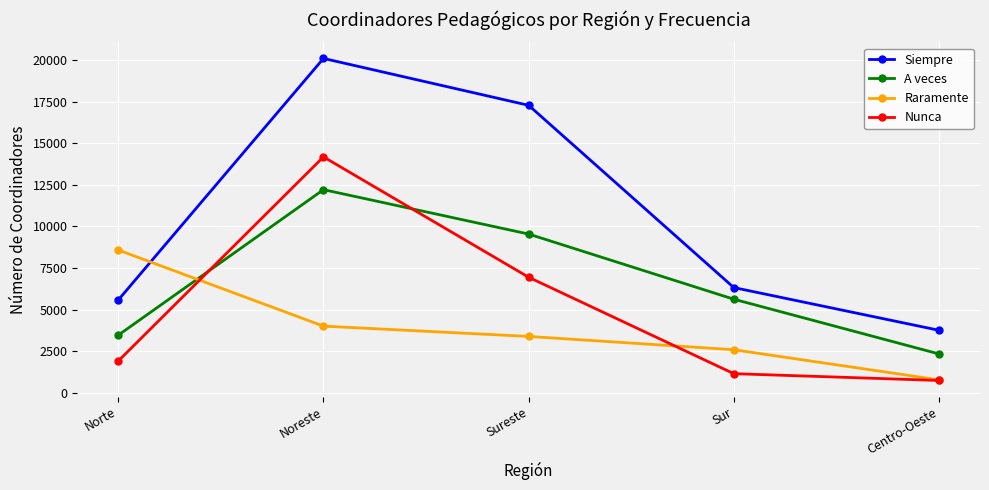

List the series in order of their peak value, highest first.

Siempre, Nunca, A veces, Raramente